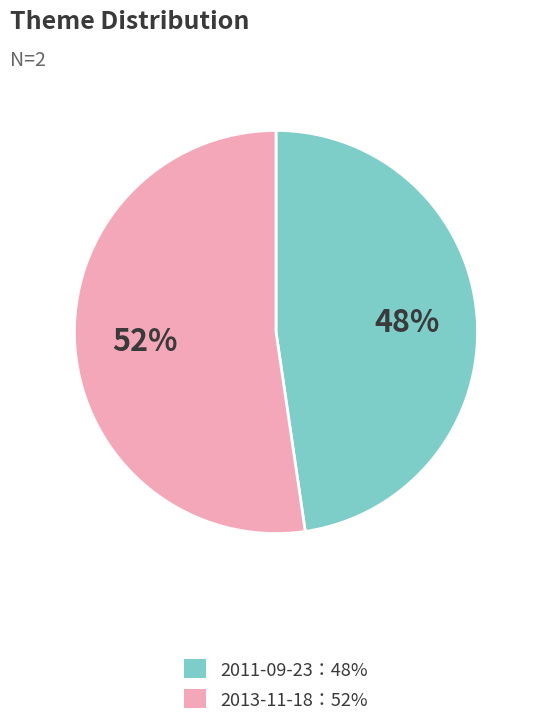

Which slice represents more than half of the pie?

2013-11-18